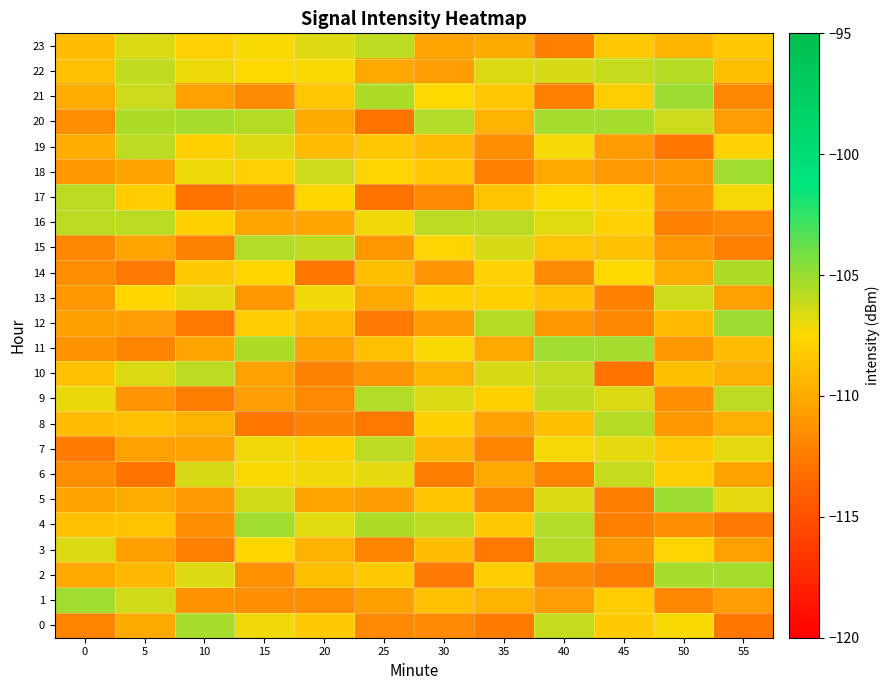

List the series in order of their peak value, highest first.

21, 5, 12, 18, 11, 1, 4, 20, 2, 0, 14, 9, 15, 22, 3, 8, 16, 17, 10, 19, 23, 7, 6, 13